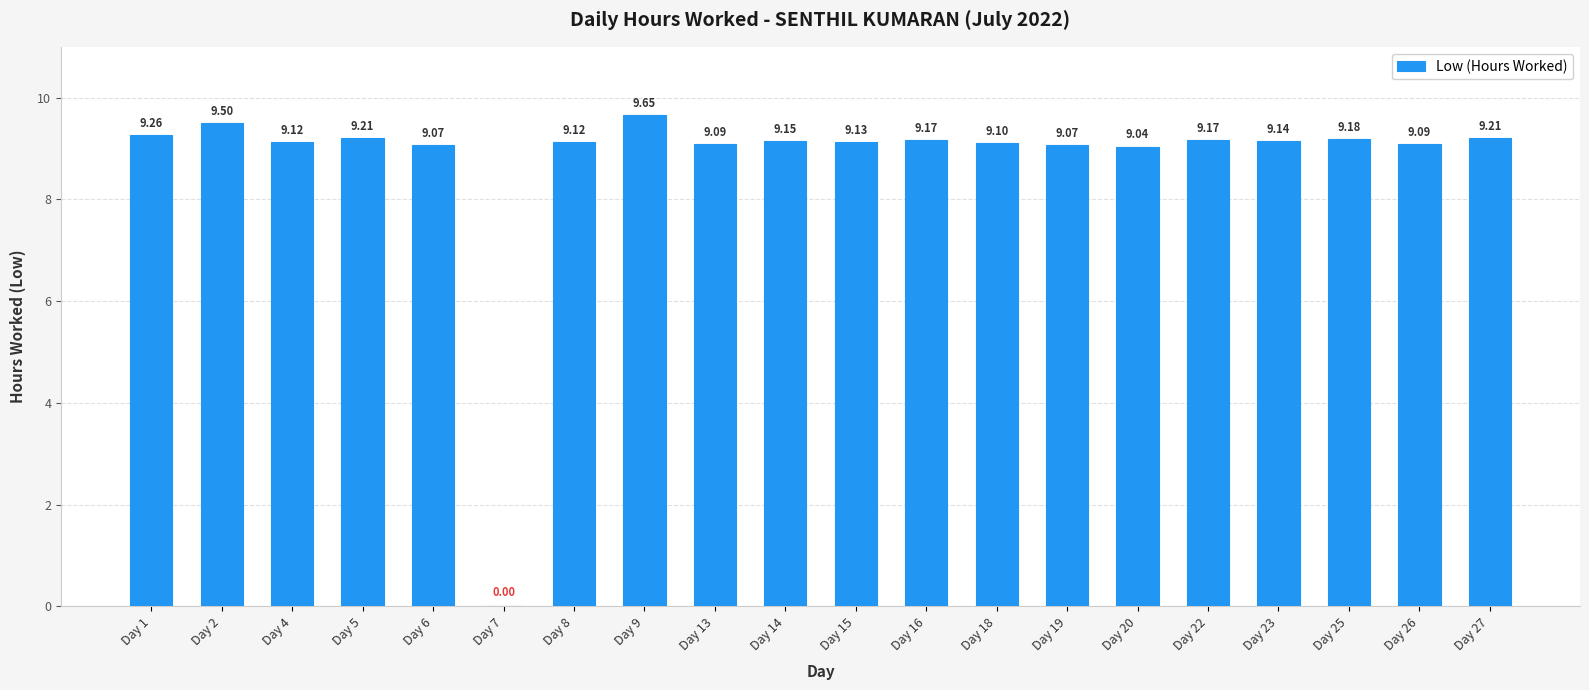

Is it true that the value at Day 7 is 4.5?

False